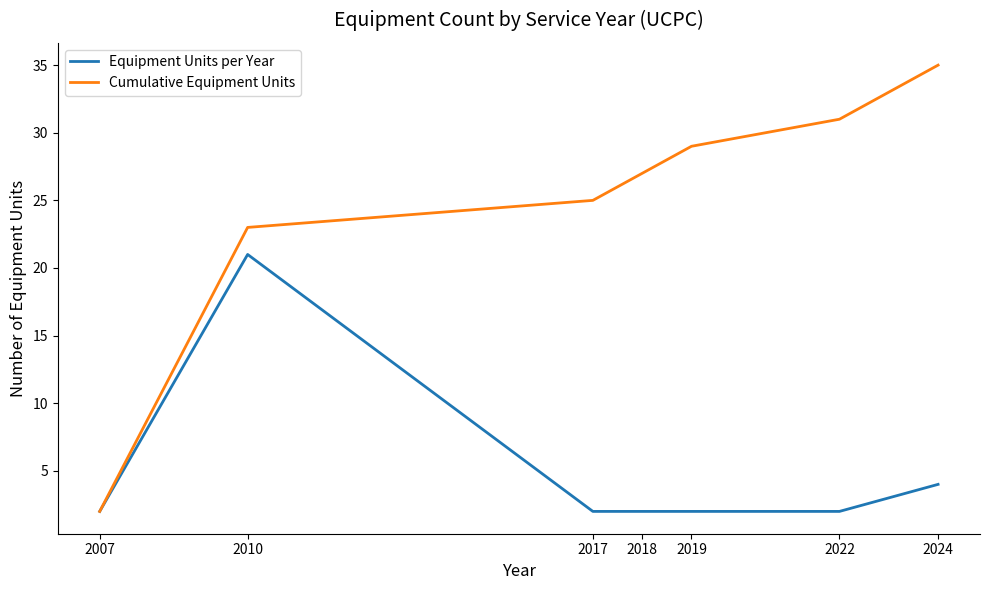

The Equipment Units per Year series shows 2 at 2022. True or false?

True